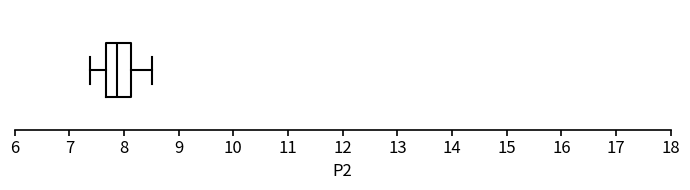

Read this box plot against the x-axis: the position of the median line, the range covered by the box, and the ends of both whiskers. The values are not printed on the chart, so give them approximately, as read against the axis.

median 7.9, box 7.7 to 8.1, whiskers 7.4 to 8.5